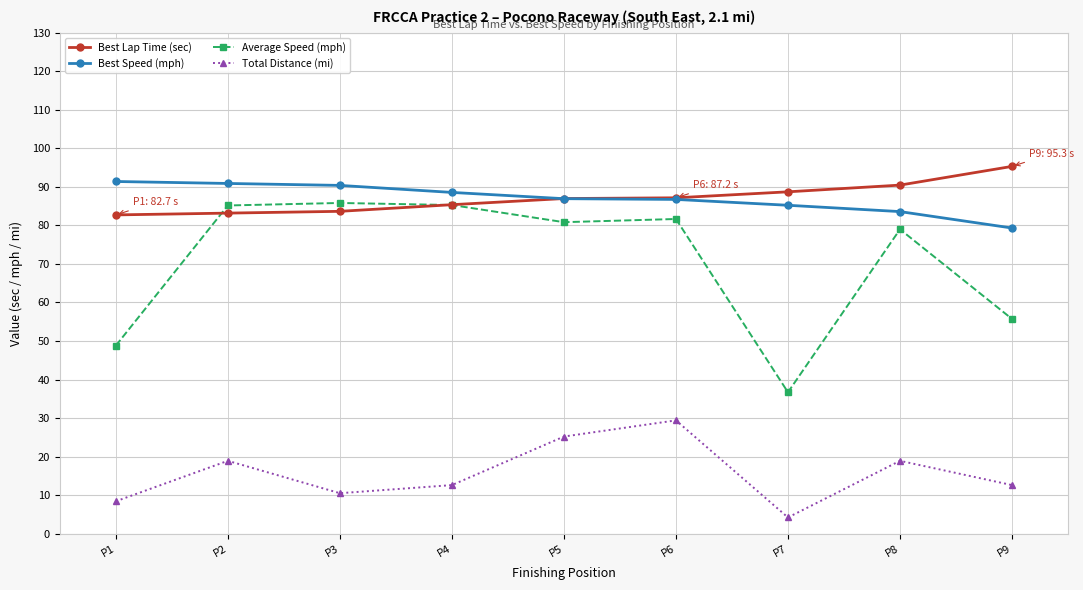

What is the value of the Best Lap Time (sec) point at the 1st from the left?

82.7